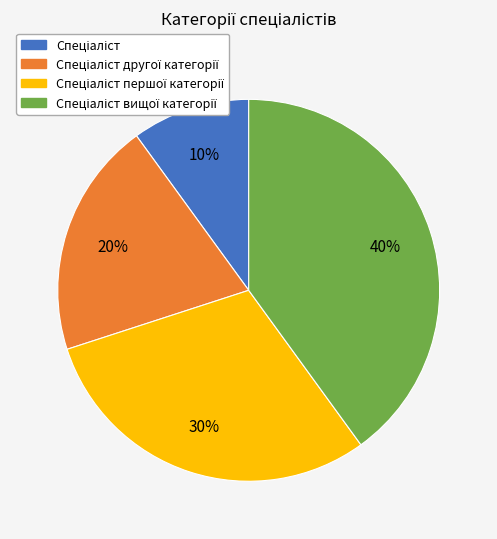

To the nearest percent, what is the average slice percentage?

25%